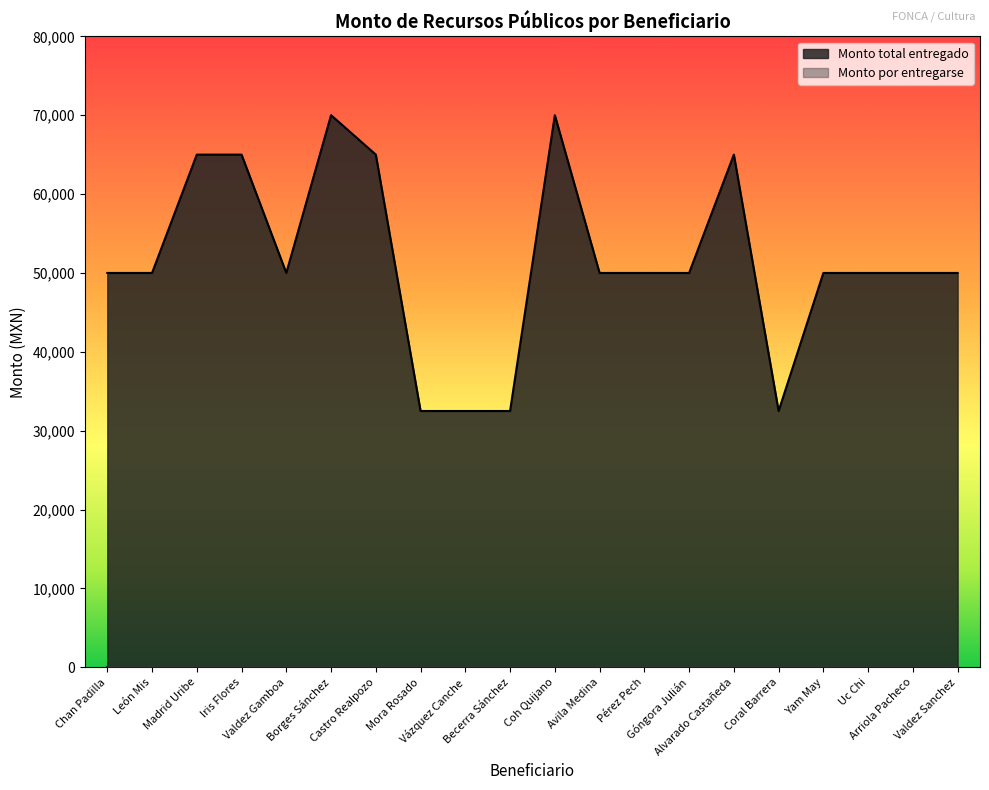

What position from the right is Pérez Pech?

8